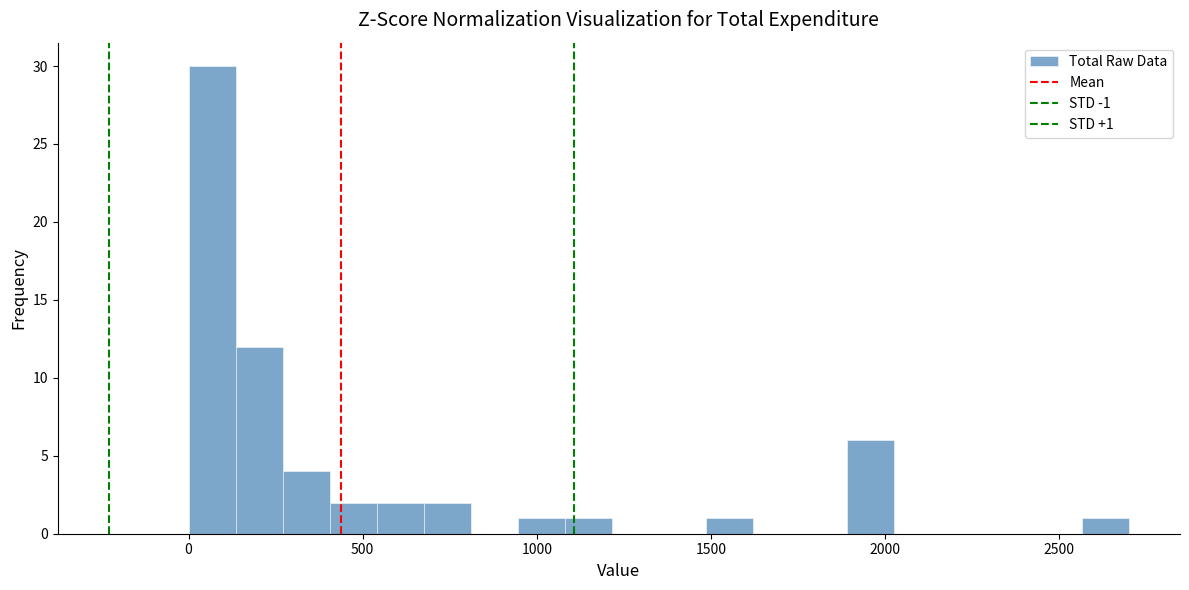

Read against the x-axis, roughly where is the centre of the tallest bar?

50